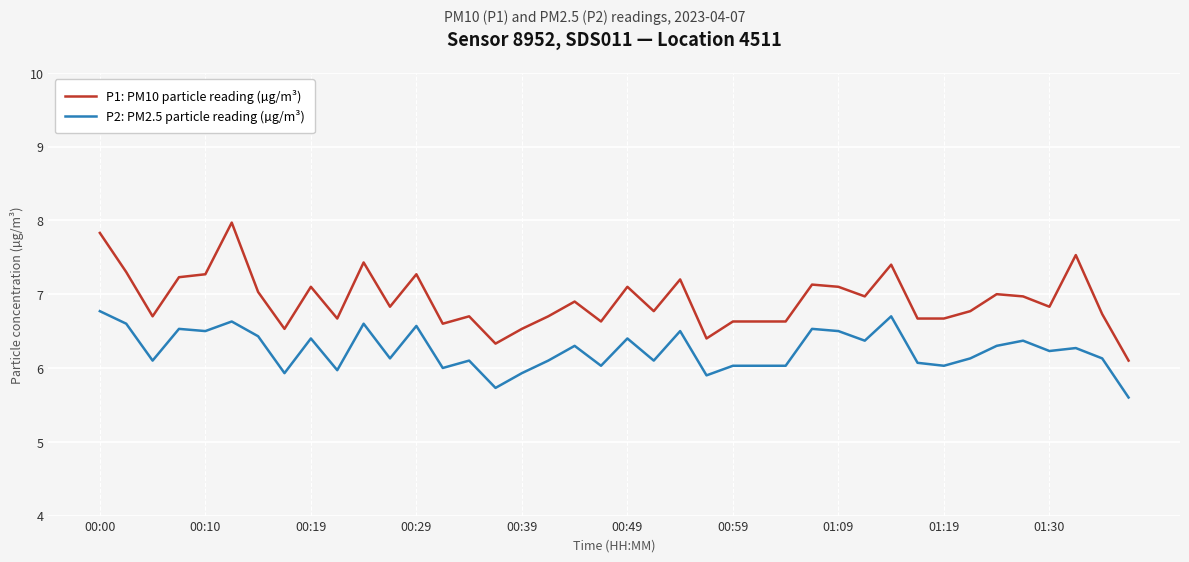

True or false: P2: PM2.5 particle reading (µg/m³) and P1: PM10 particle reading (µg/m³) cross at least once.

False